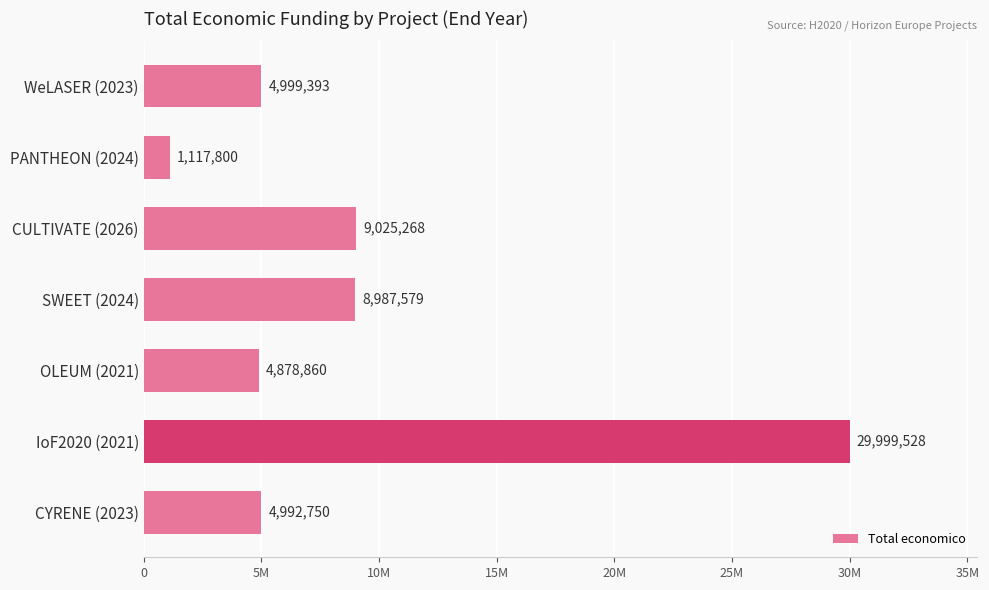

Does the chart contain stacked bars?

No